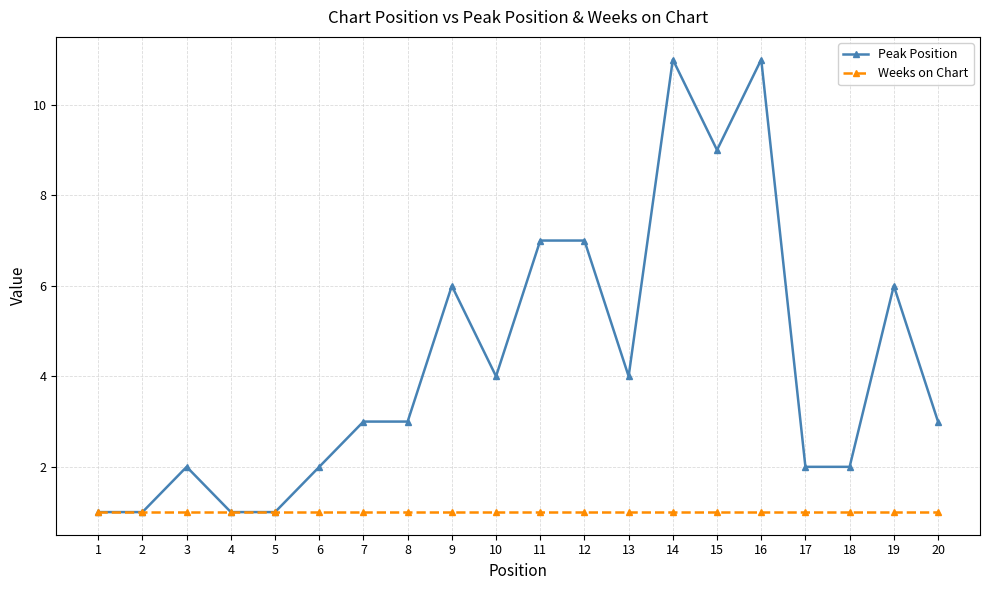

What is the value of the Weeks on Chart point at the 6th from the left?

1